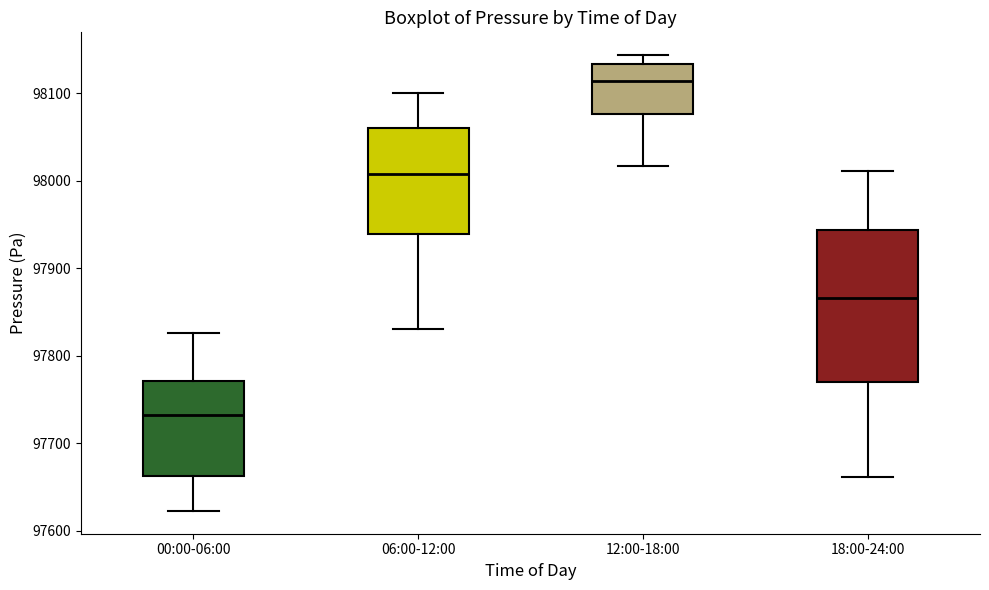

Reading left to right, read every box against the y-axis: the position of its median line, the range the box covers, and the ends of its whiskers. The values are not printed on the chart, so give them approximately, as read against the axis.

00:00-06:00: median 97730, box 97660 to 97770, whiskers 97620 to 97830
06:00-12:00: median 98010, box 97940 to 98060, whiskers 97830 to 98100
12:00-18:00: median 98110, box 98080 to 98130, whiskers 98020 to 98140
18:00-24:00: median 97870, box 97770 to 97940, whiskers 97660 to 98010